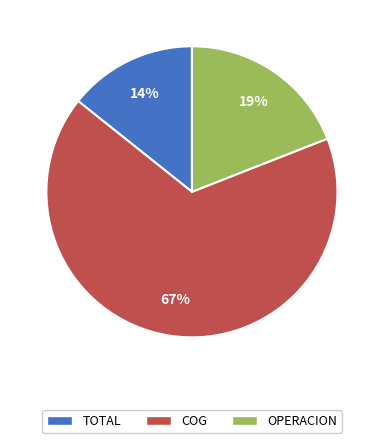

To the nearest percent, what percentage of the pie is OPERACION?

19%